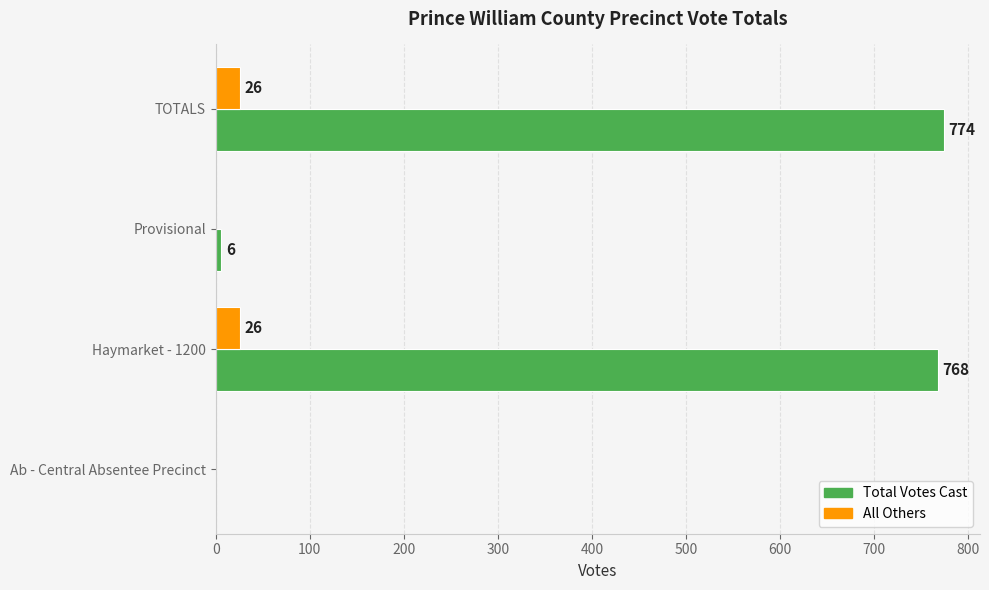

What is the sum of the All Others values at Ab - Central Absentee Precinct and Haymarket - 1200?

26